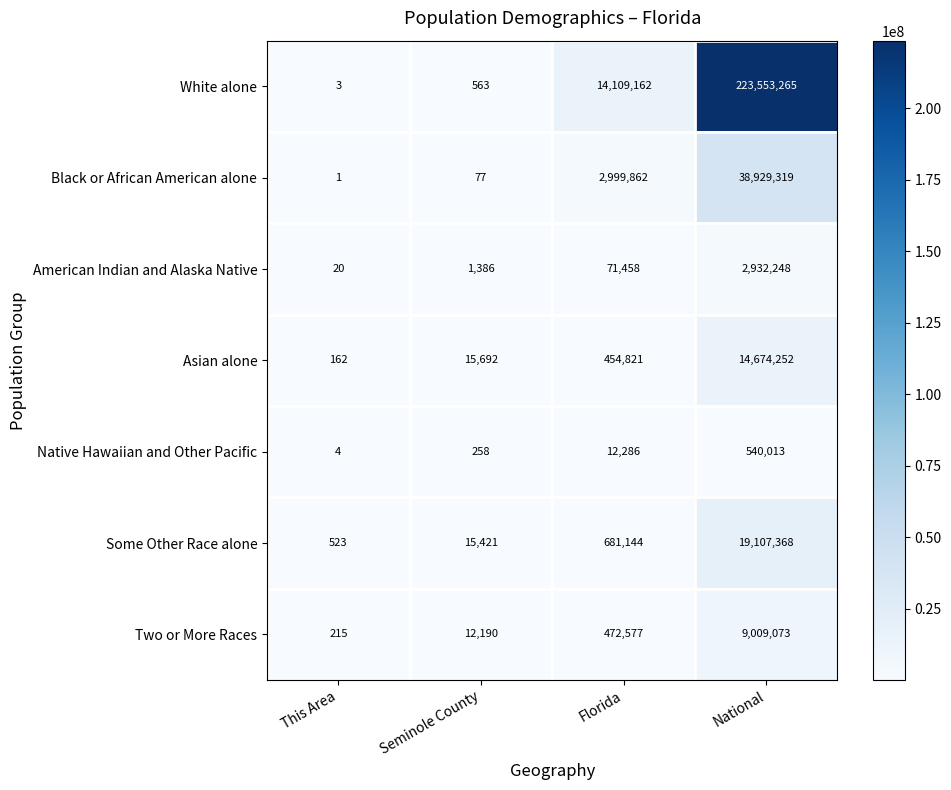

True or false: Black or African American alone has a value of 1 at This Area.

True